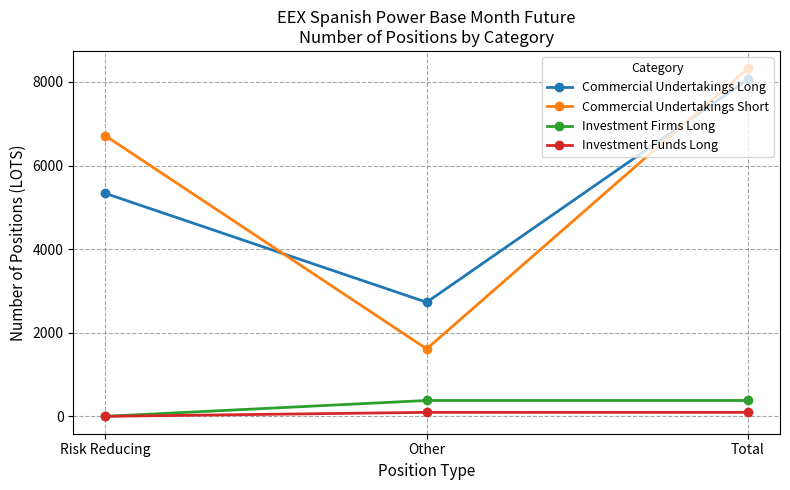

Where is Commercial Undertakings Short nearest to the value 4969?

Risk Reducing